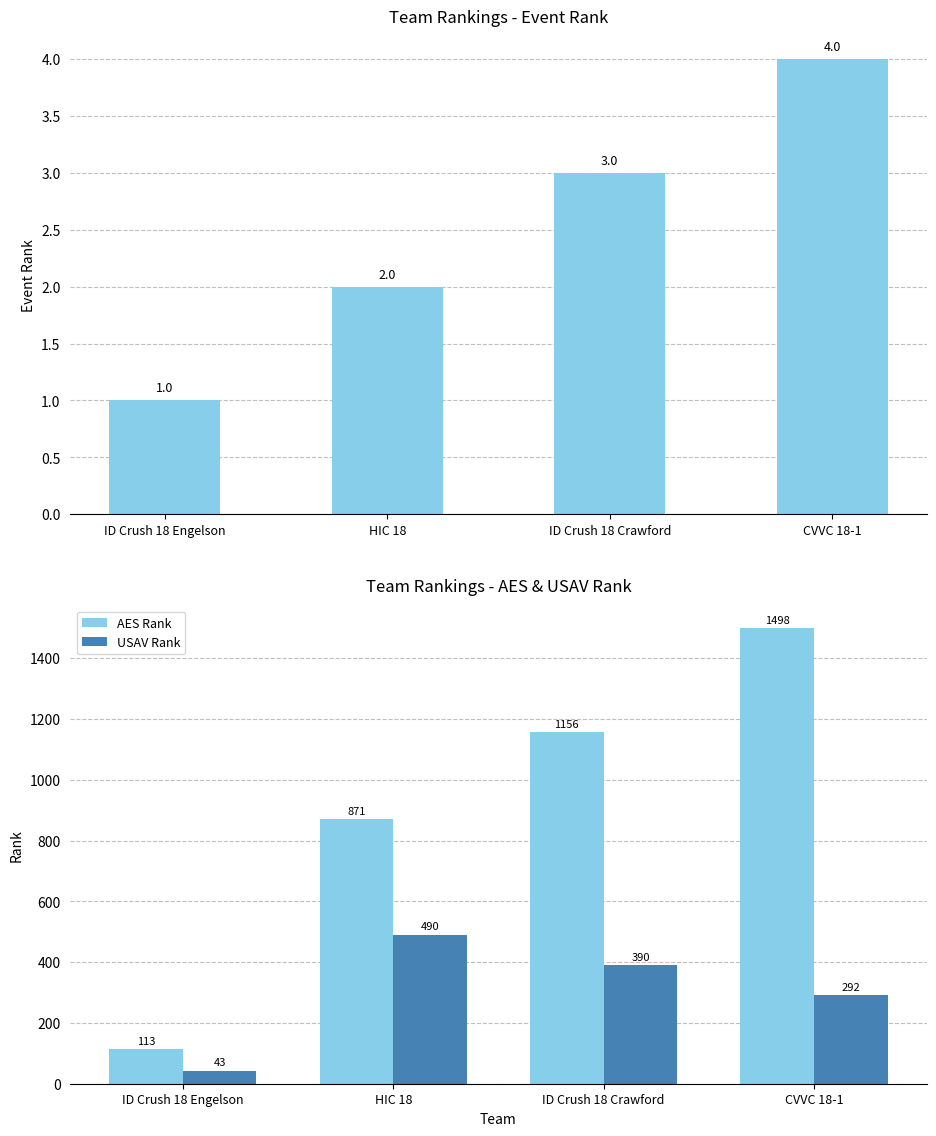

Between CVVC 18-1 and ID Crush 18 Engelson, which is larger?

CVVC 18-1